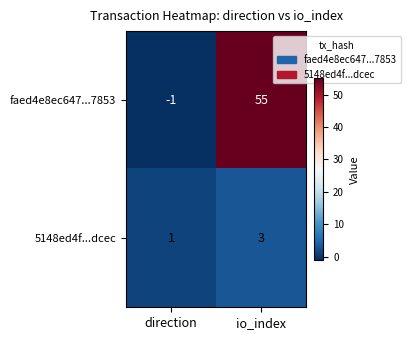

How many series are shown in this chart?

2